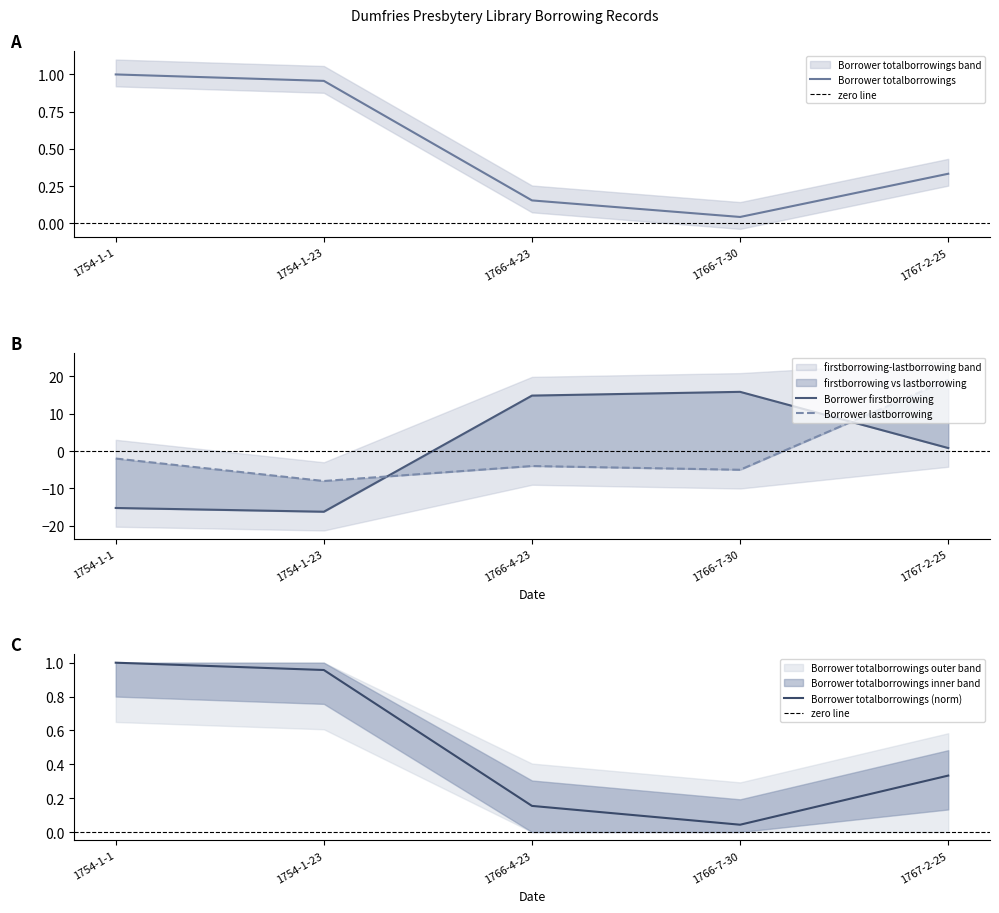

What is the label of the 5th point from the right?

1754-1-1